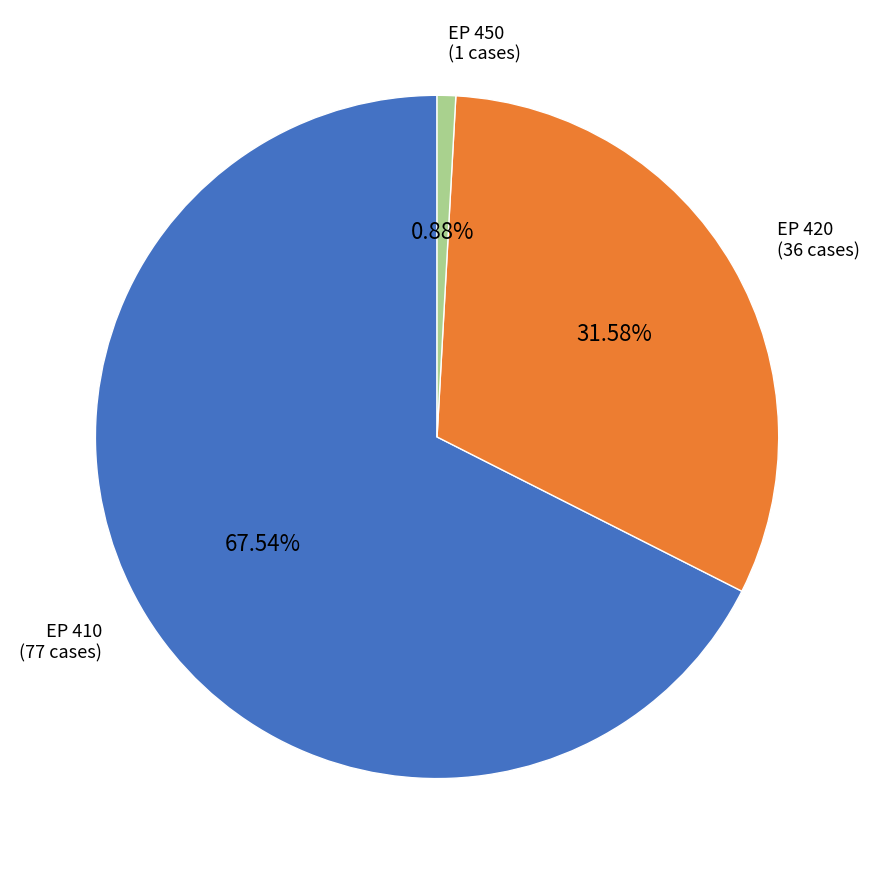

How many segments does this pie chart have?

3